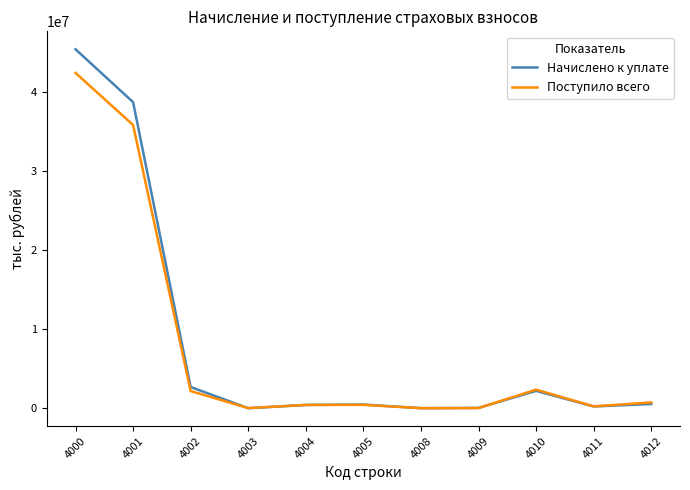

What is the maximum value for Начислено к уплате?

45358885